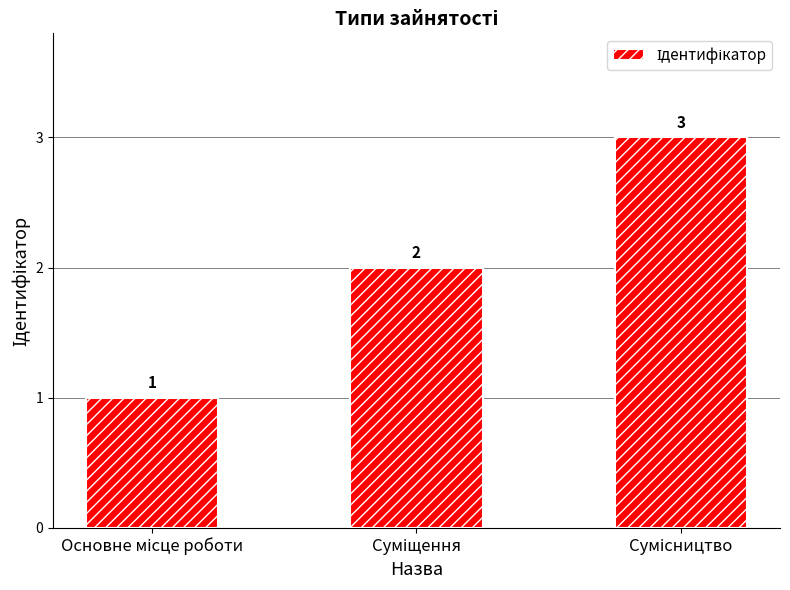

What is the value of the 2nd bar from the left?

2